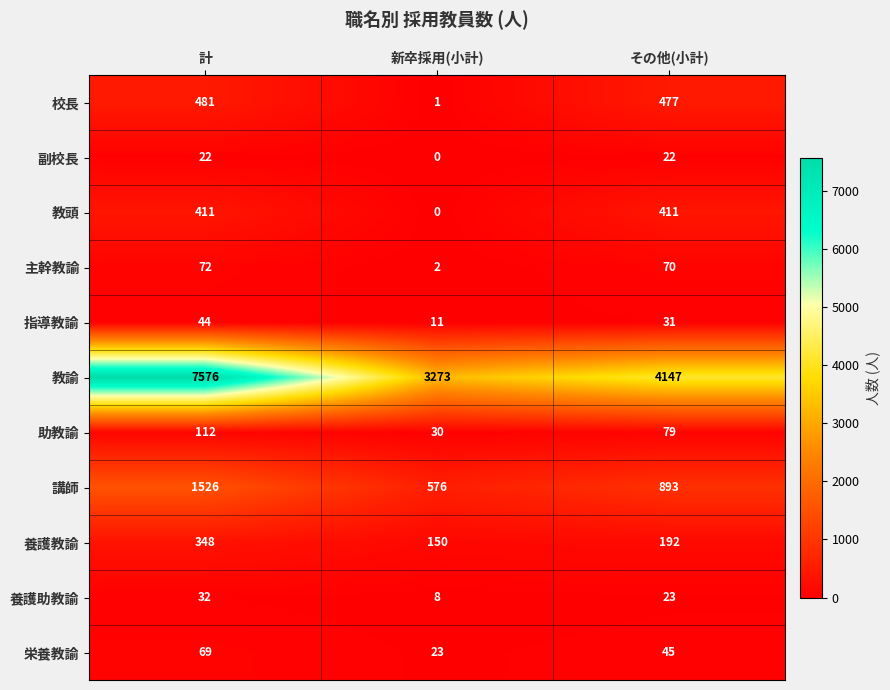

What is the difference between the 主幹教諭 values at その他(小計) and 新卒採用(小計)?

68